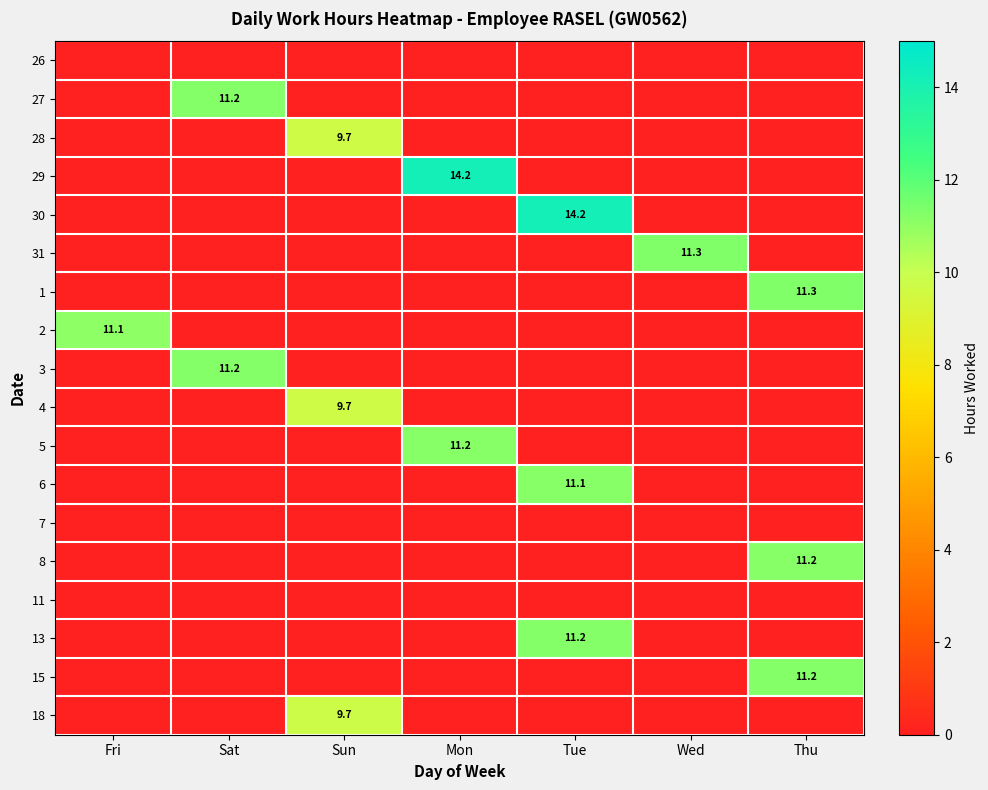

The 30 series shows 14.2 at Tue. True or false?

True